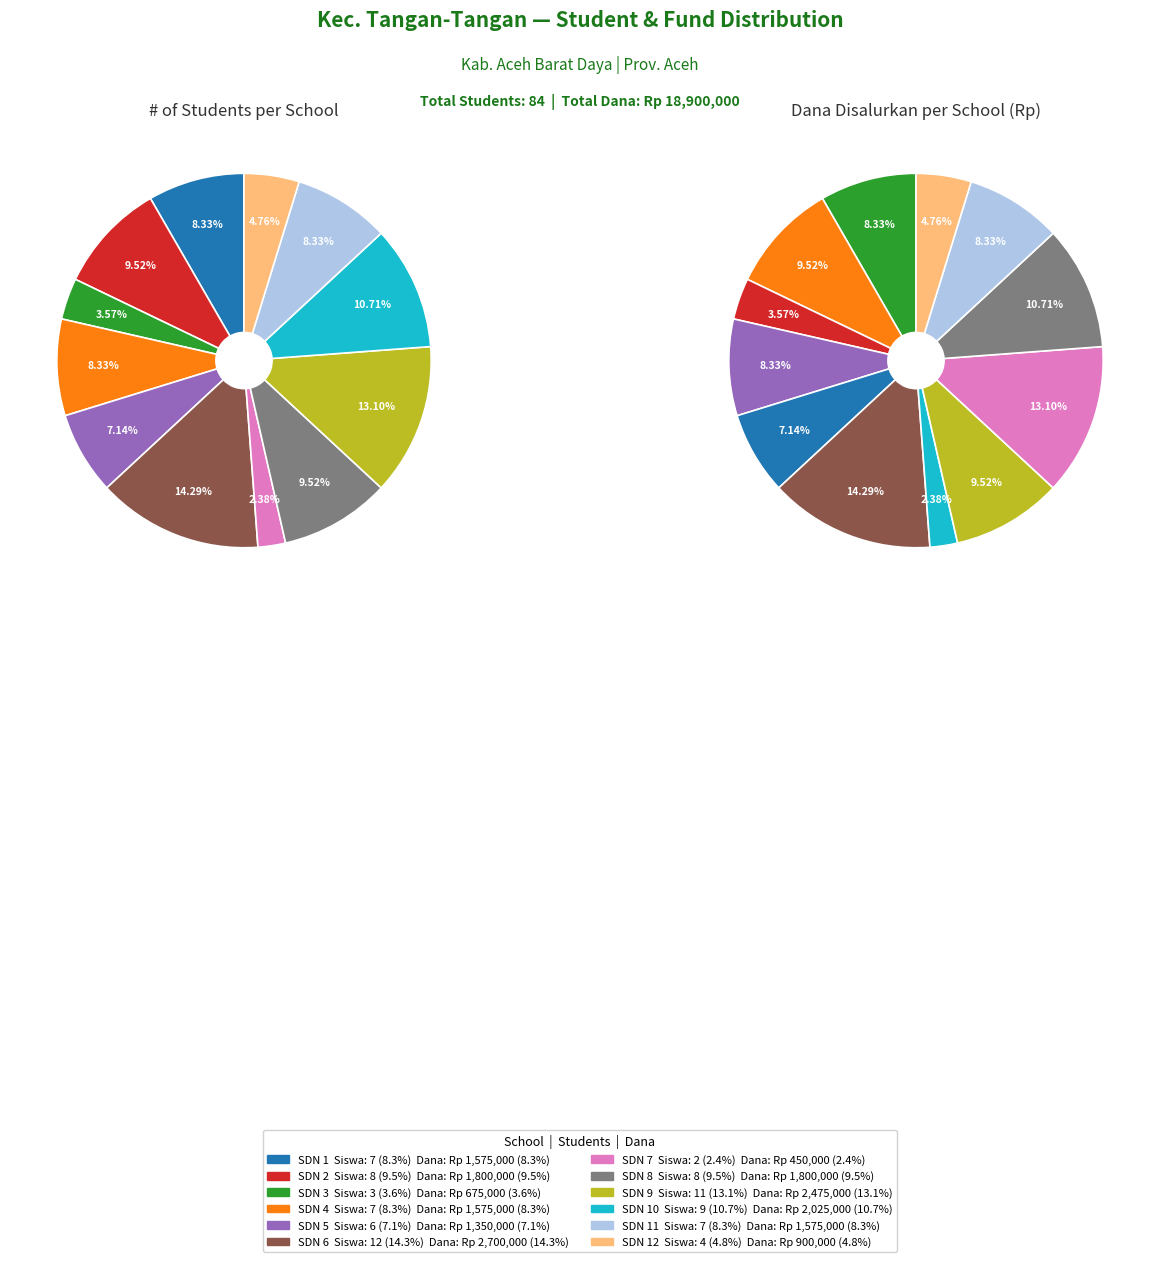

To the nearest percent, what is the combined percentage of SD NEGERI 4 TANGAN-TANGAN and SD NEGERI 6 TANGAN-TANGAN?

23%